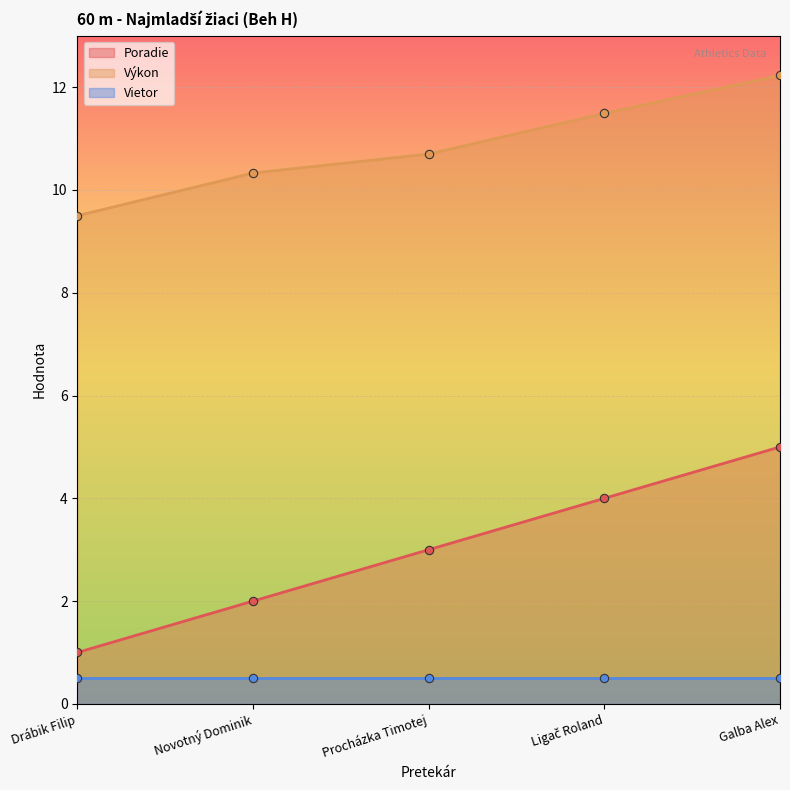

What is the average value of the Výkon series?

10.8